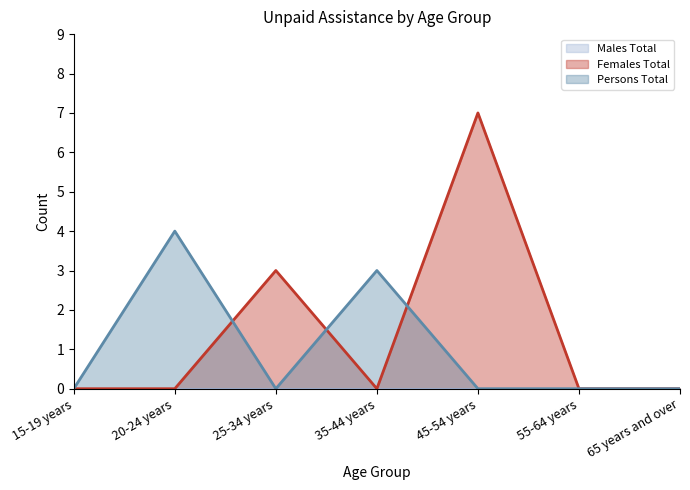

Reading left to right, transcribe all the data shown in this chart.

Females Total: 15-19 years=0	20-24 years=0	25-34 years=3	35-44 years=0	45-54 years=7	55-64 years=0	65 years and over=0
Persons Total: 15-19 years=0	20-24 years=4	25-34 years=0	35-44 years=3	45-54 years=0	55-64 years=0	65 years and over=0